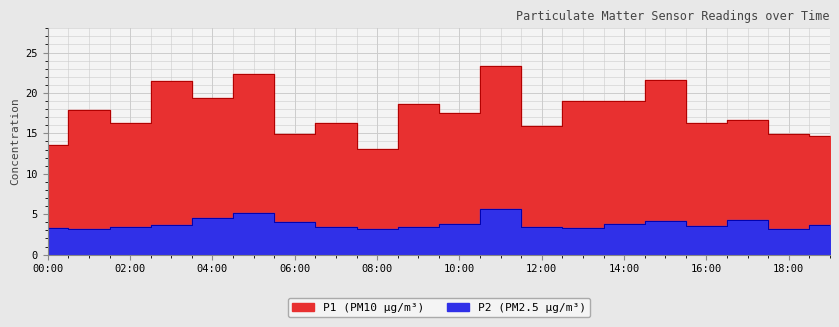

Is the value of P1 at 04:00 greater than the value of P2 at 07:00?

Yes